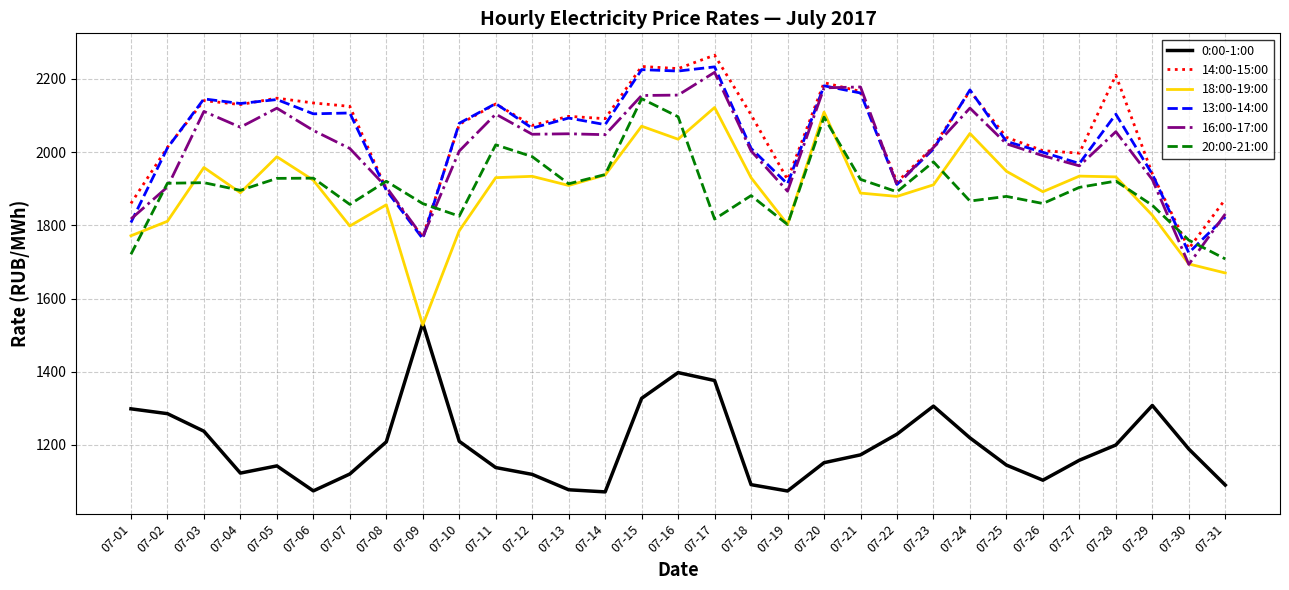

What is the sum of all 18:00-19:00 values?

58714.6